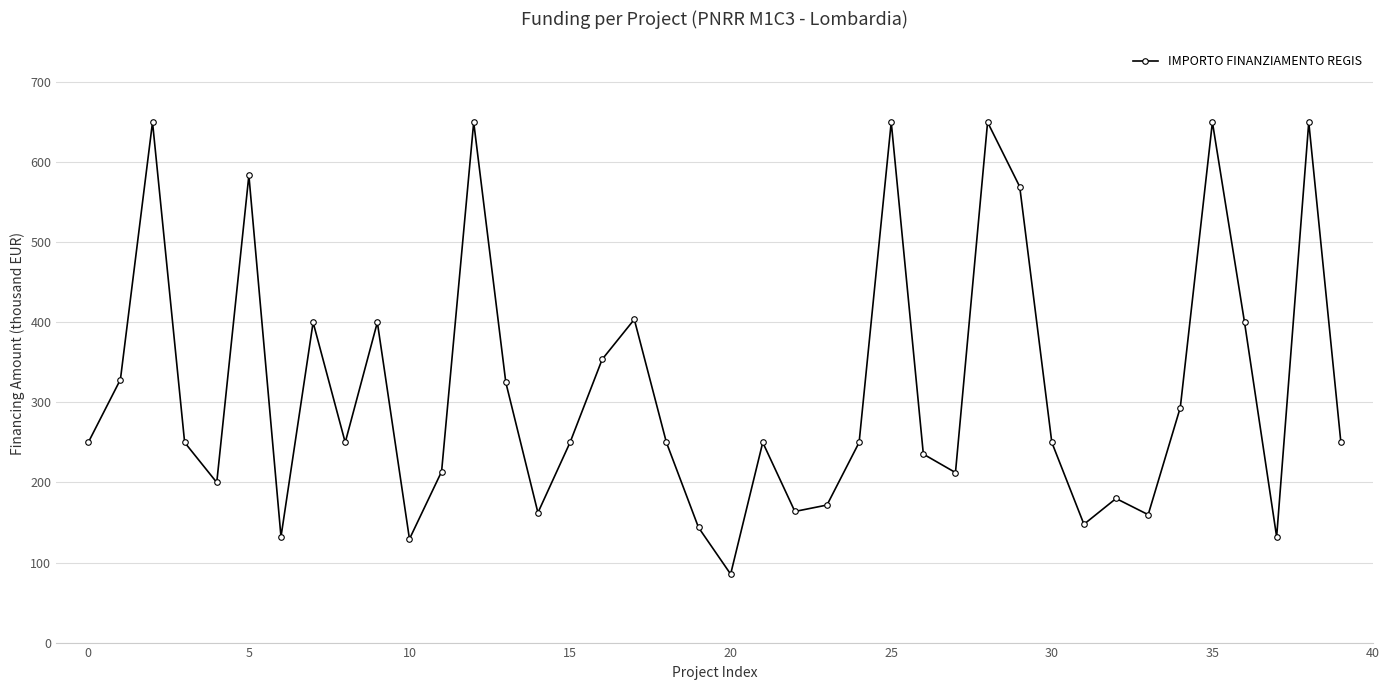

How many points are lower than both their immediate neighbors (excluding endpoints)?

11